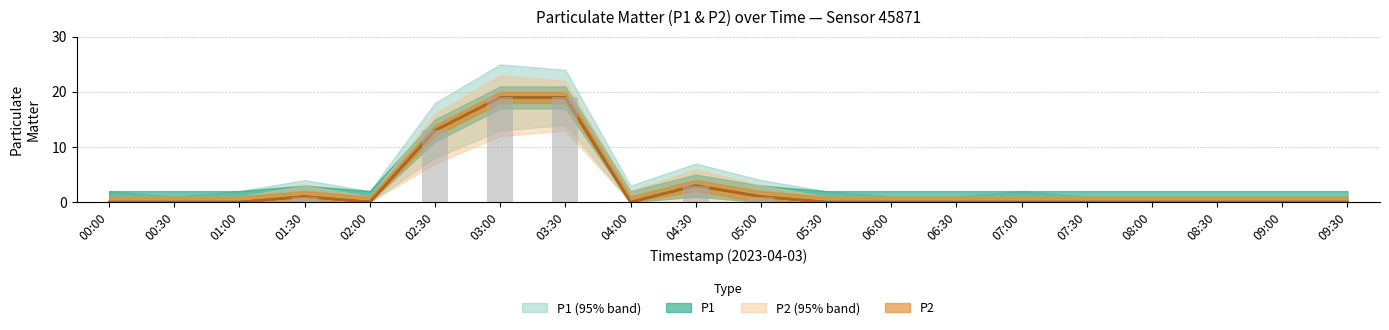

At which category is the sum across all series the highest?

03:00